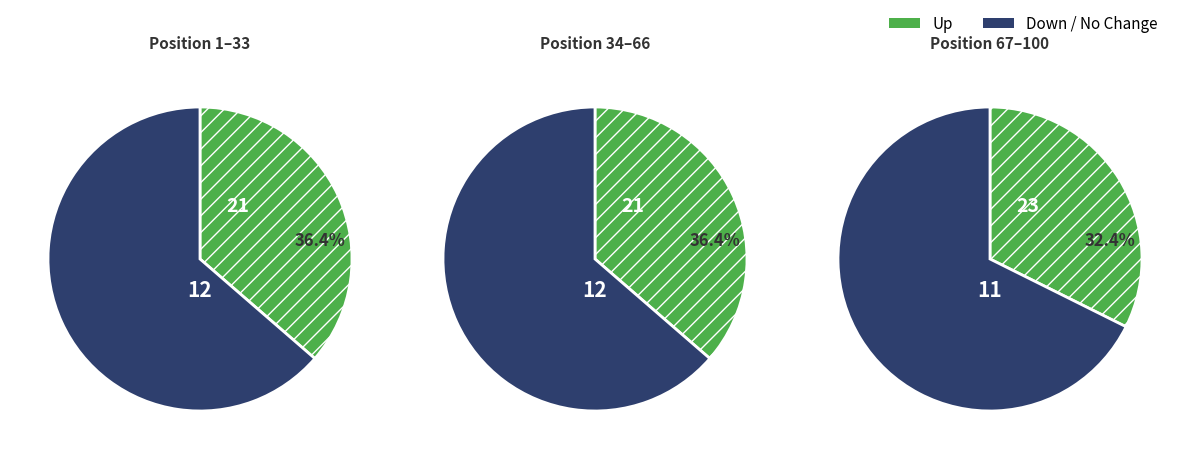

Is Position 1-33 the majority of the pie?

No